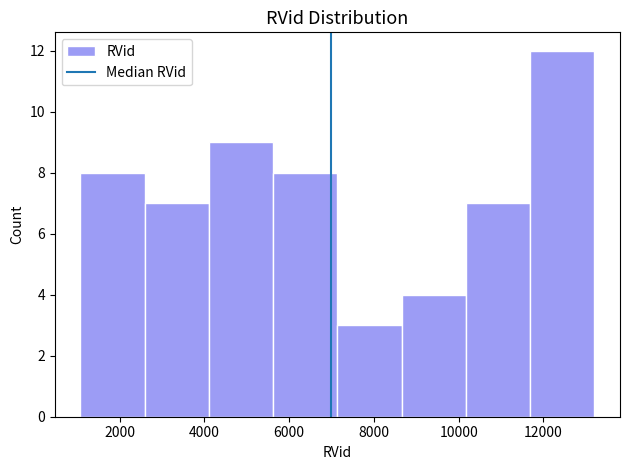

Reading left to right, transcribe this chart: for each bar, give the range it covers on the x-axis and its height. Neither the bar edges nor the heights are printed on the chart, so give them approximately, as read against the axes.

1000 to 2600: 8
2600 to 4200: 7
4200 to 5600: 9
5600 to 7200: 8
7200 to 8600: 3
8600 to 10200: 4
10200 to 11600: 7
11600 to 13200: 12